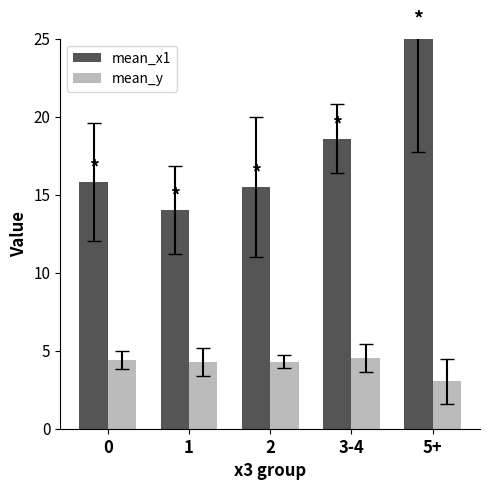

What is the difference between the maximum and minimum values in the mean_y series?

1.5